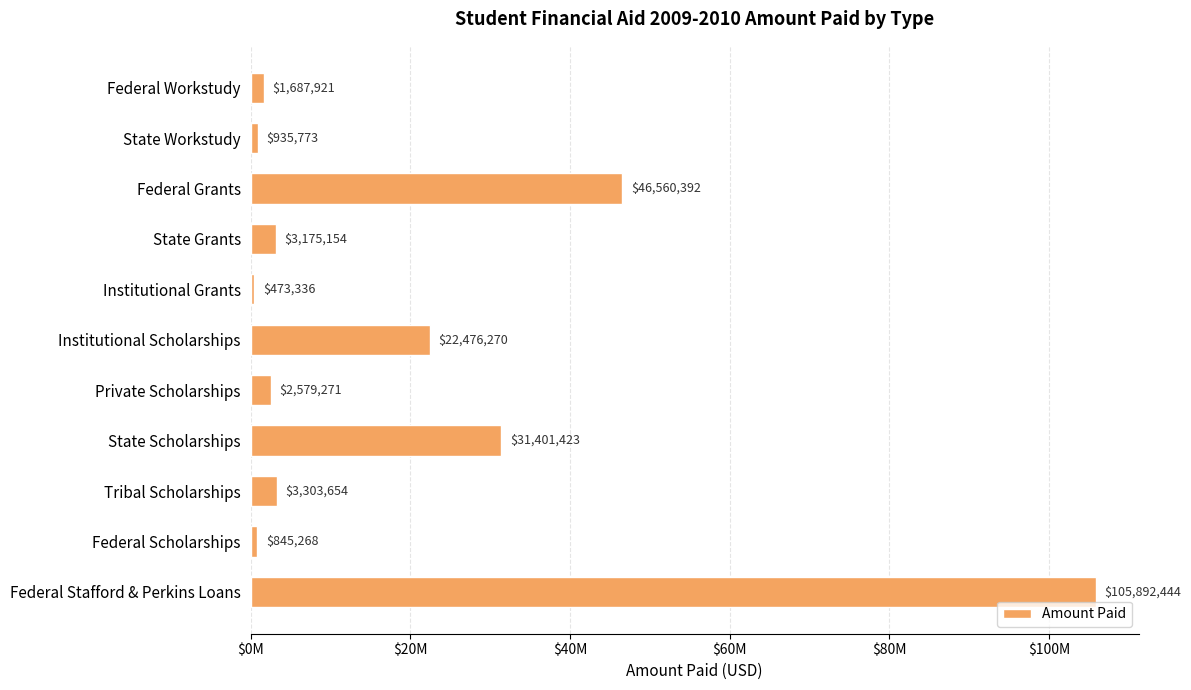

List the labels in order of value, largest first.

Federal Stafford & Perkins Loans, Federal Grants, State Scholarships, Institutional Scholarships, Tribal Scholarships, State Grants, Private Scholarships, Federal Workstudy, State Workstudy, Federal Scholarships, Institutional Grants